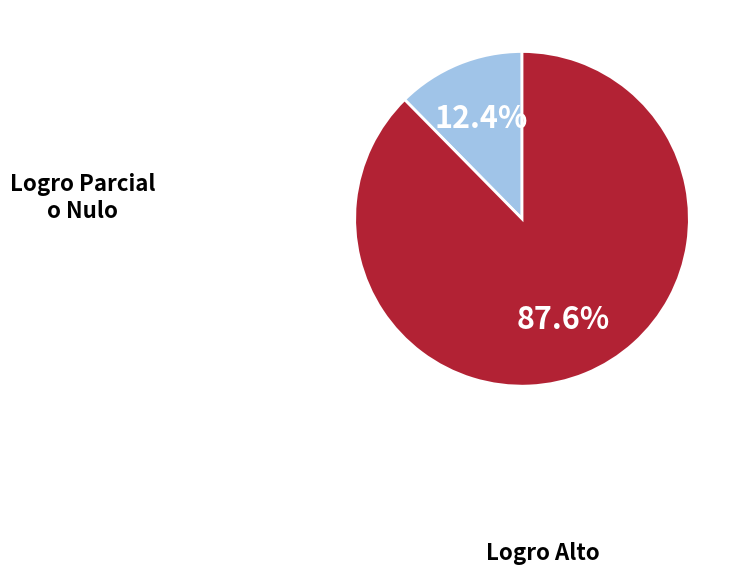

What is the largest slice in the pie chart?

Logro Alto